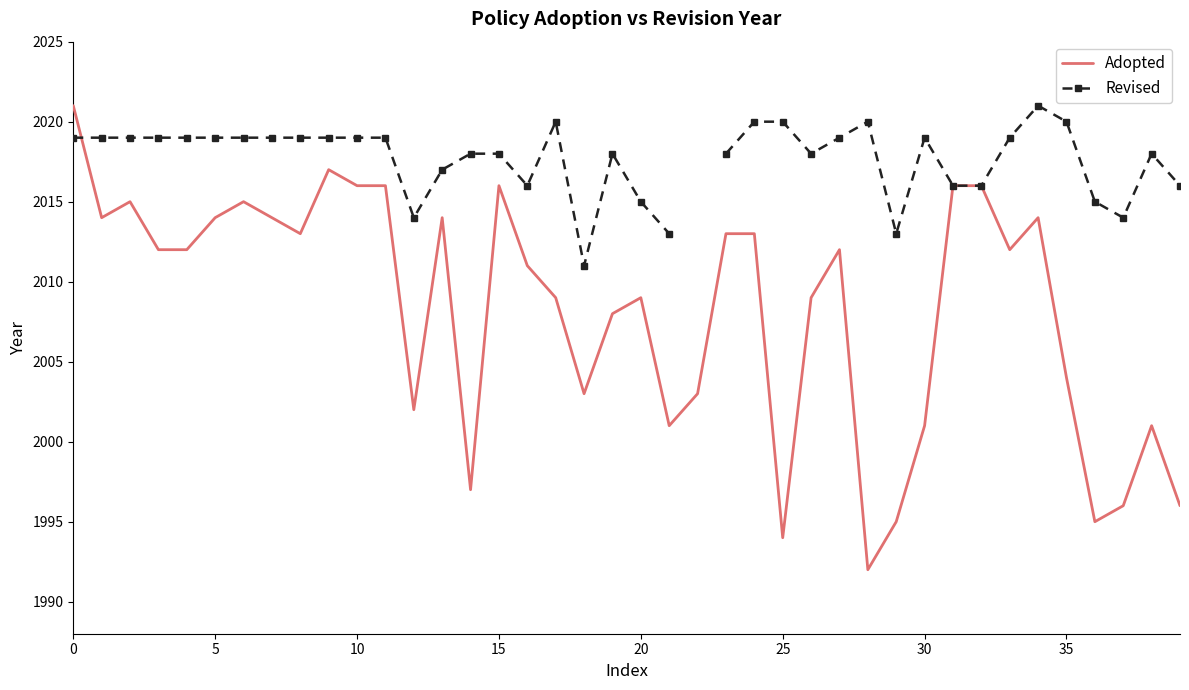

How many interior local peaks does the Adopted series have?

9